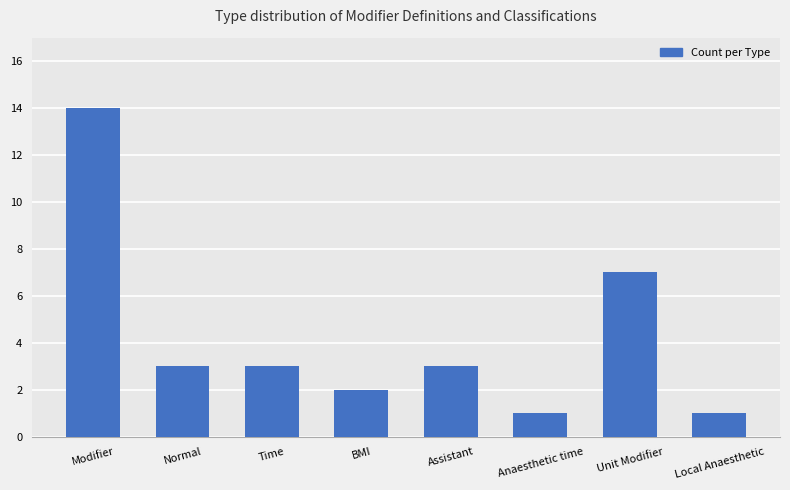

The chart shows a value of 14 at Modifier. True or false?

True